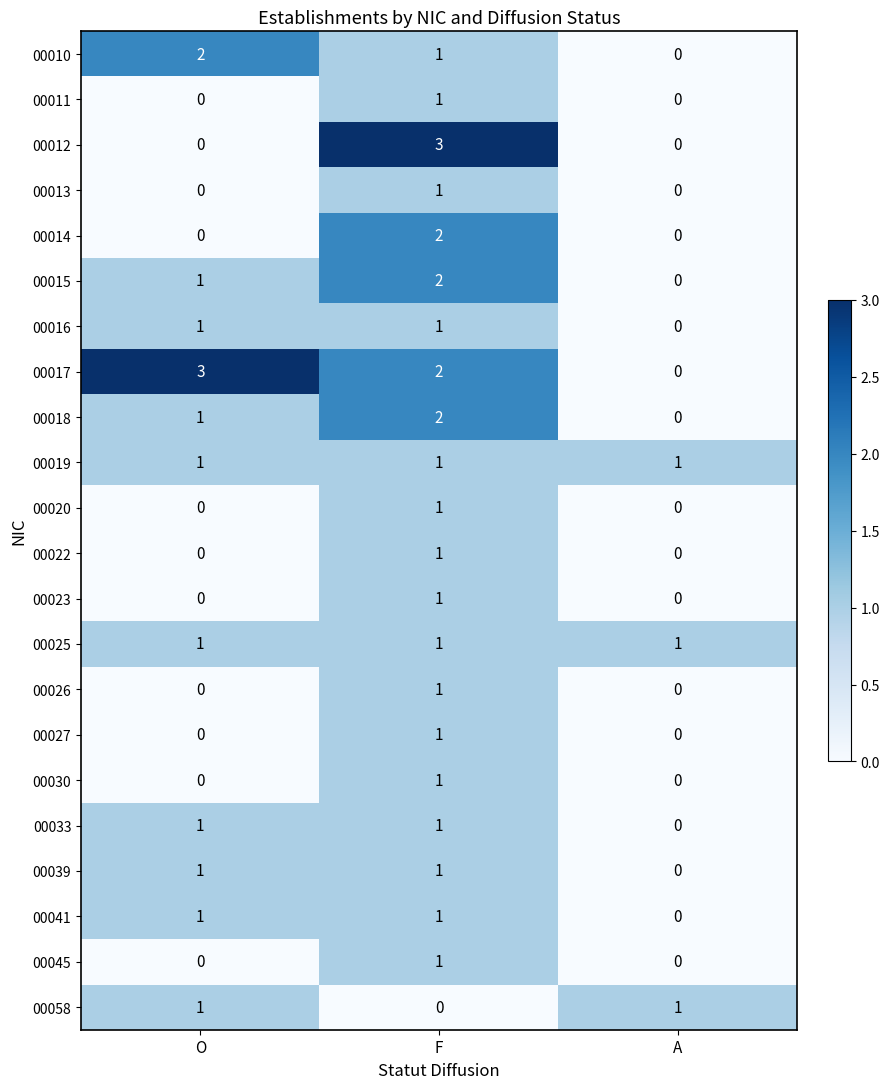

The 00011 series shows 0 at A. True or false?

True